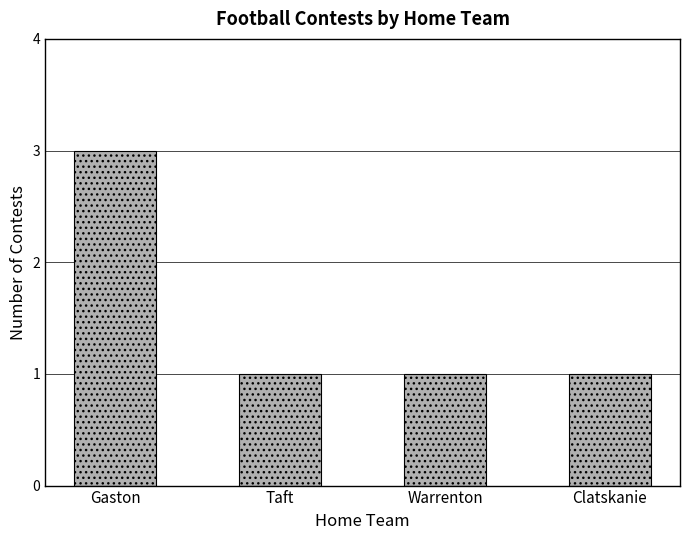

The value at Warrenton is 1. True or false?

True